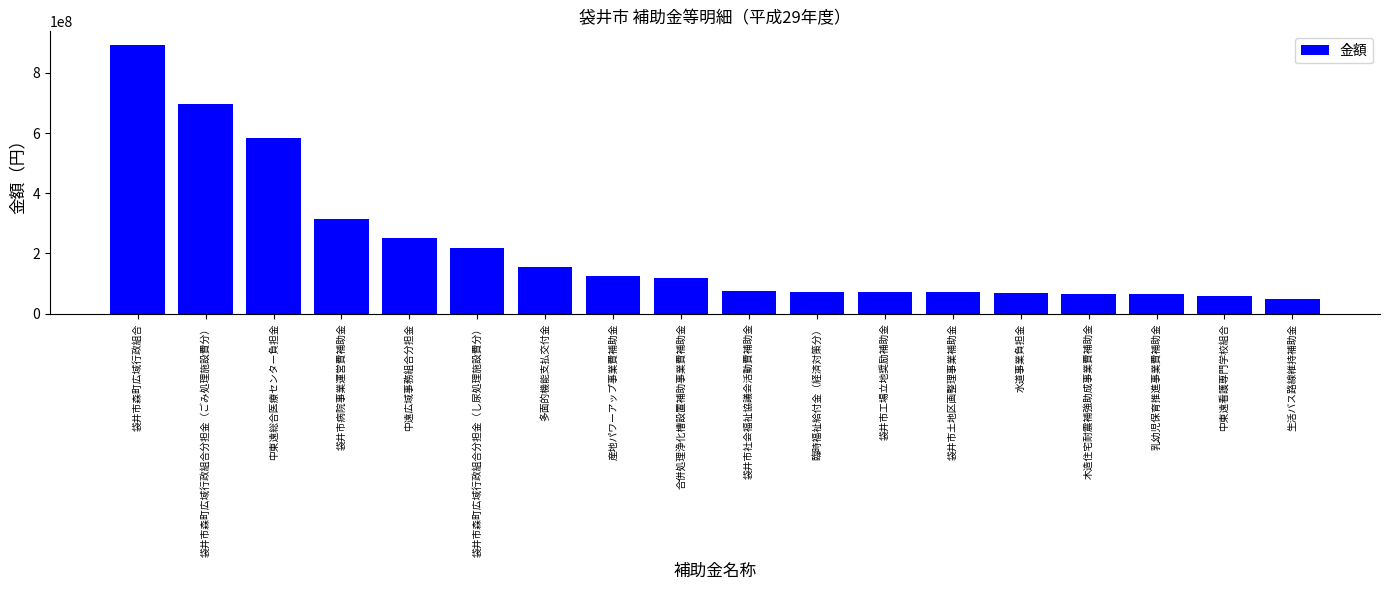

What value does the data have at 合併処理浄化槽設置補助事業費補助金, to the nearest 10?

118823000